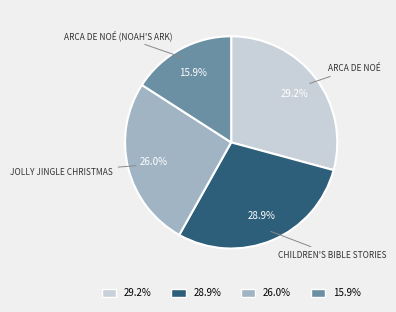

What is the ratio of the value at 15.9% to the value at 29.2%?

0.5